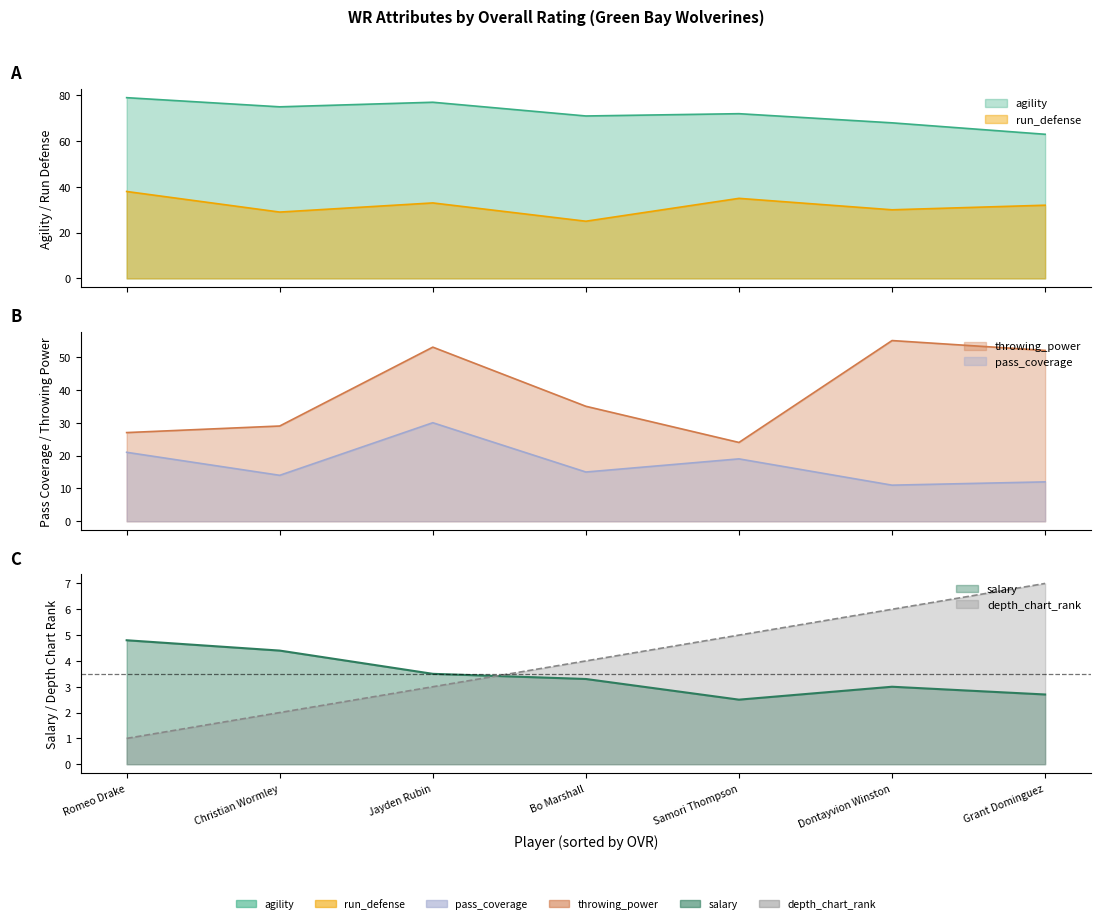

What is the difference between the maximum and minimum values in the agility series?

16.0